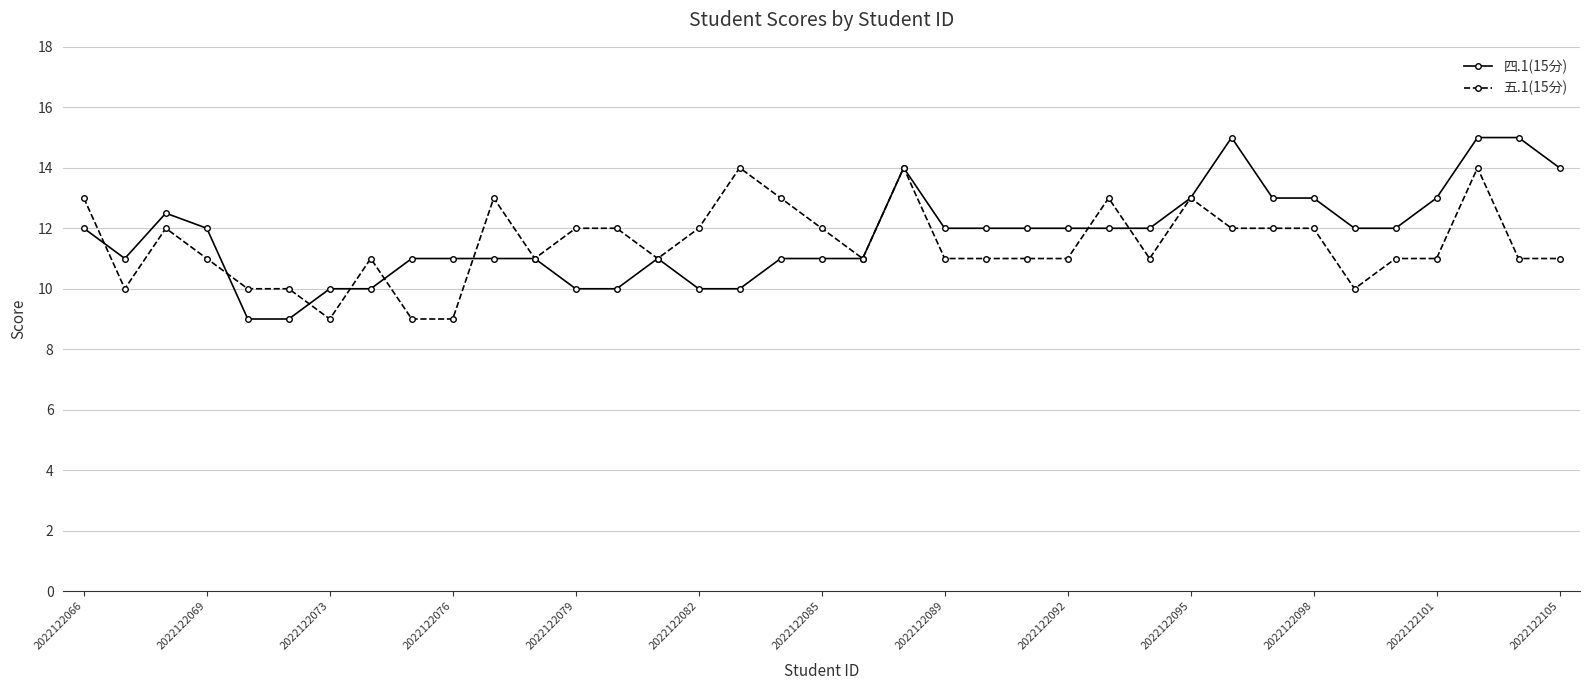

True or false: 五.1(15分) and 四.1(15分) cross at least once.

True